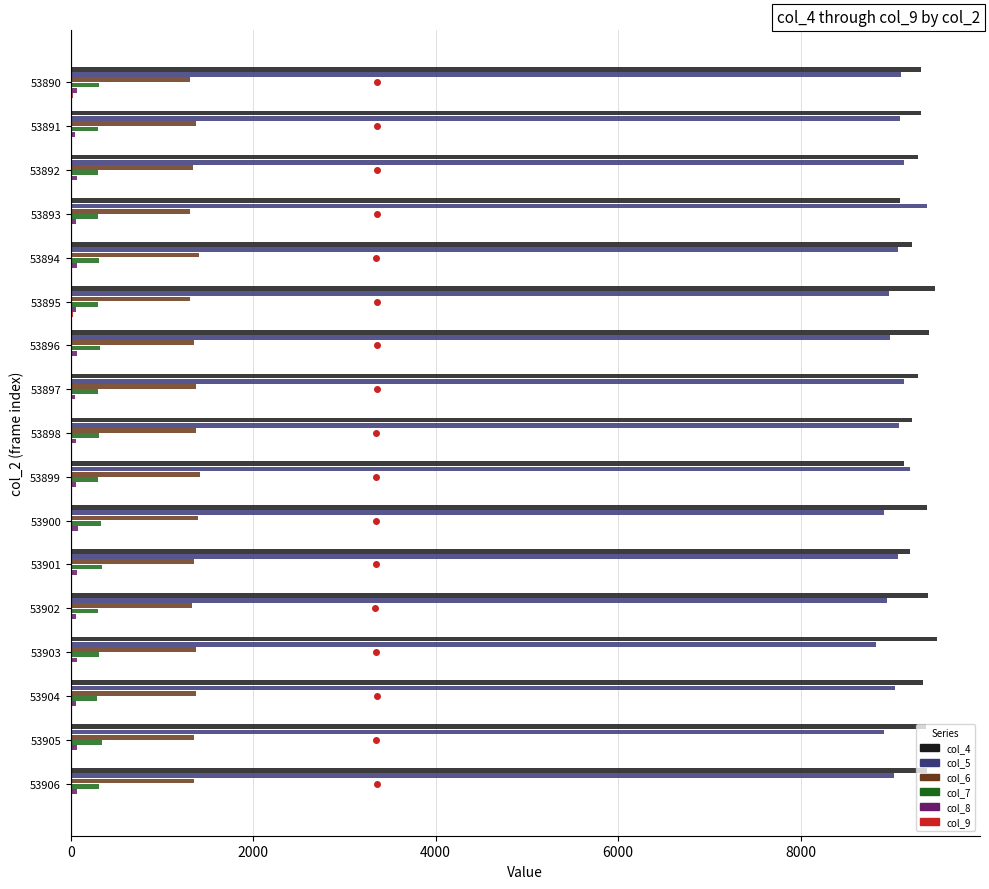

What is the greatest value displayed?

9493